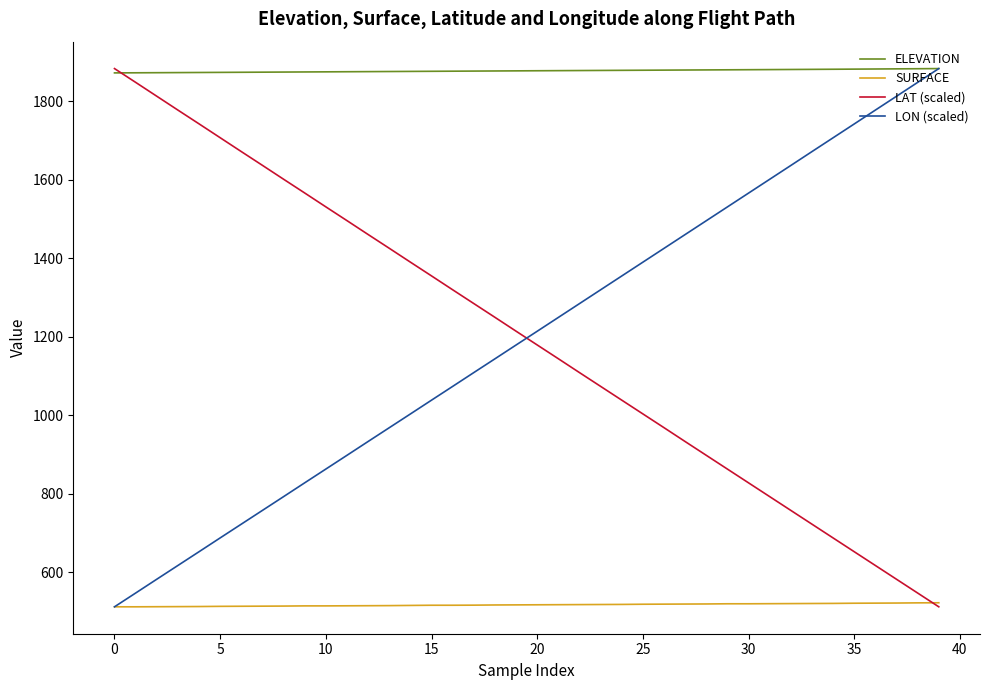

Which series has the largest total across all categories?

ELEVATION